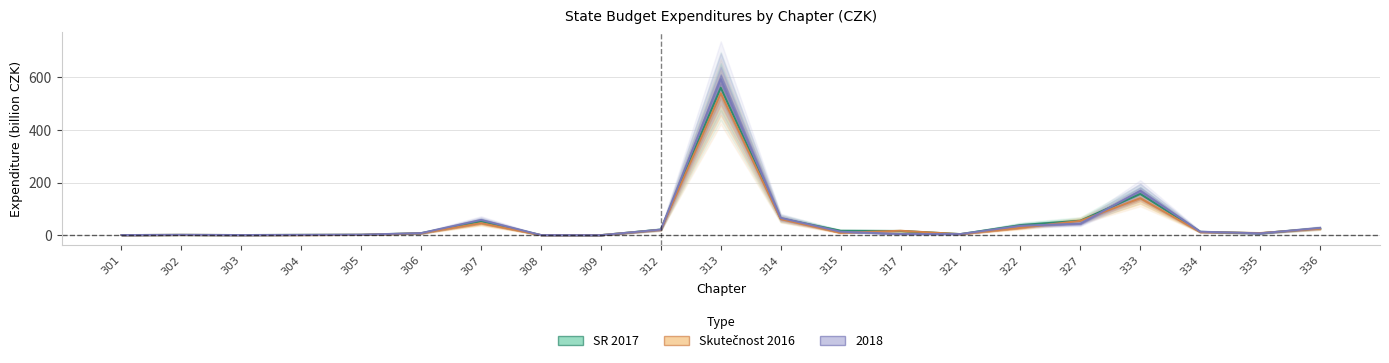

What is the average value of the Skutečnost 2016 series?

46.4